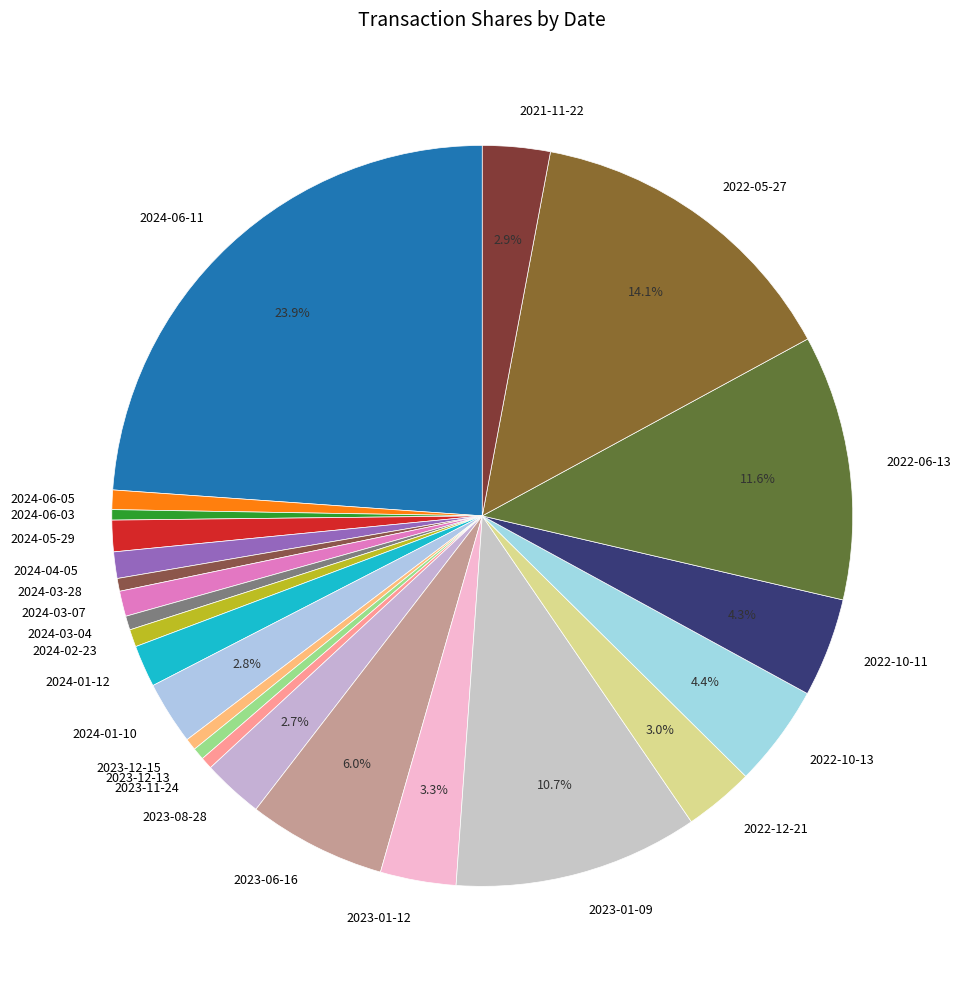

What percentage is the 2023-01-09 slice, to the nearest percent?

11%